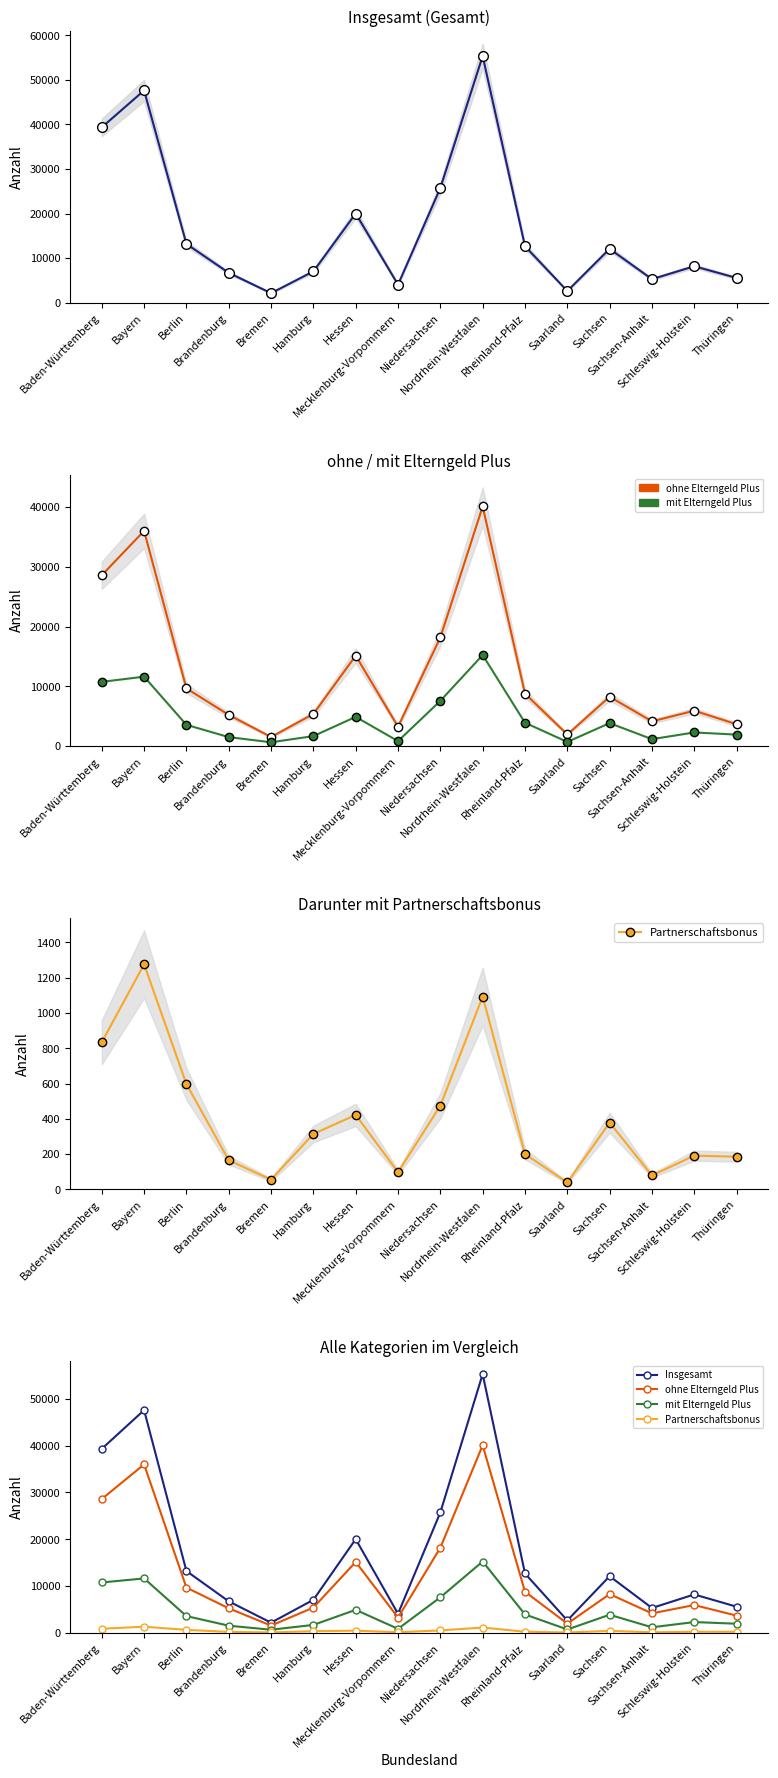

At how many categories does at least one series exceed 14031?

5